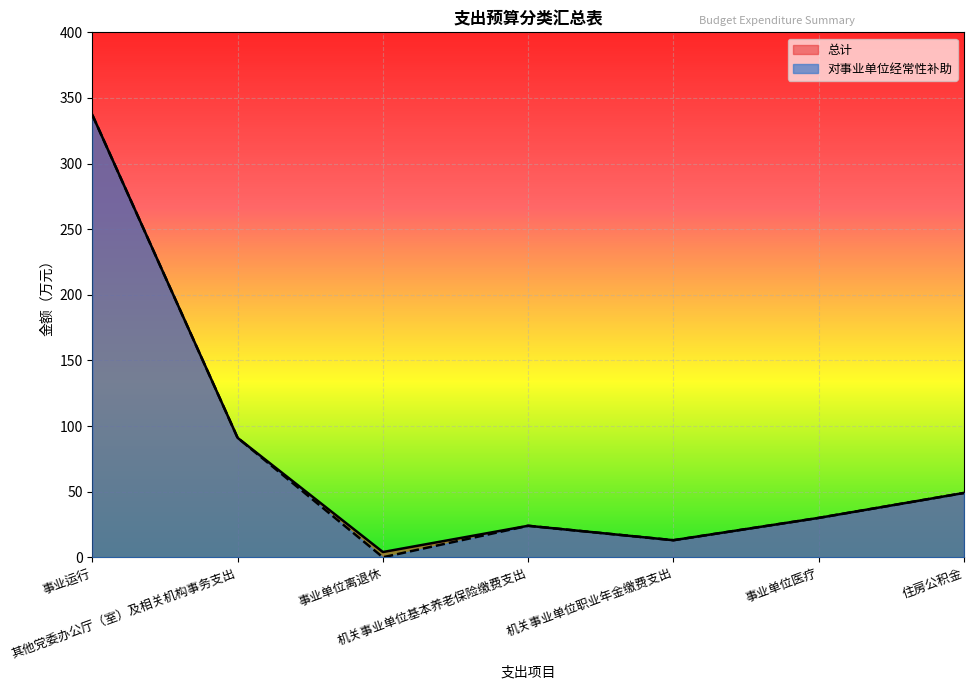

Rank the series by their maximum value, from lowest to highest.

总计, 对事业单位经常性补助